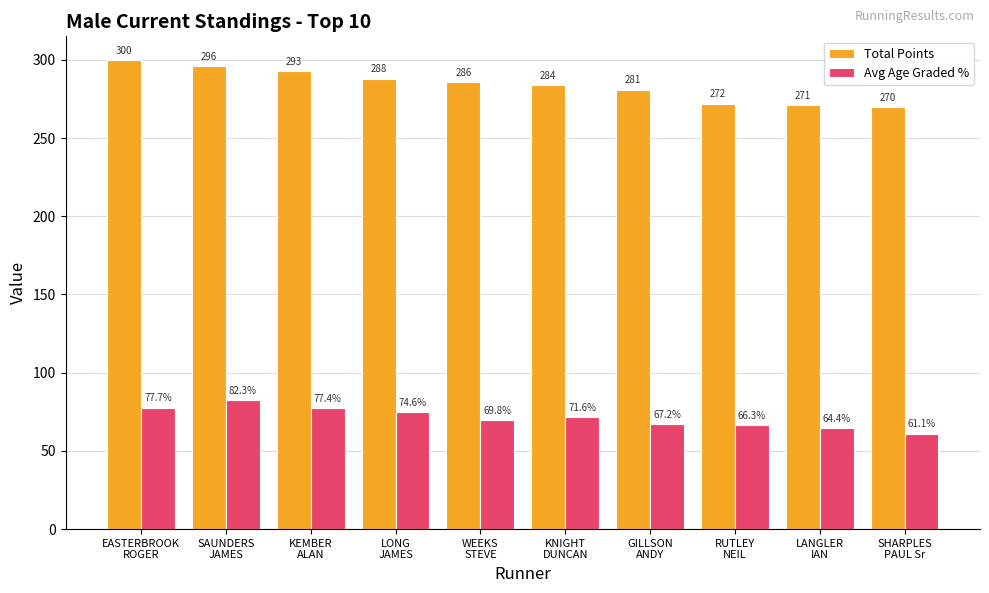

What is the difference between the second highest and second lowest values in the Total Points series?

25.0